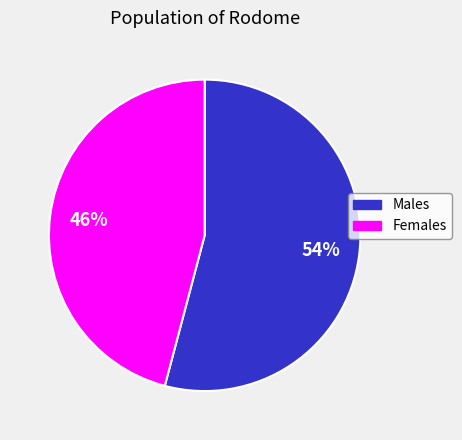

Is there a majority slice in this chart?

Yes